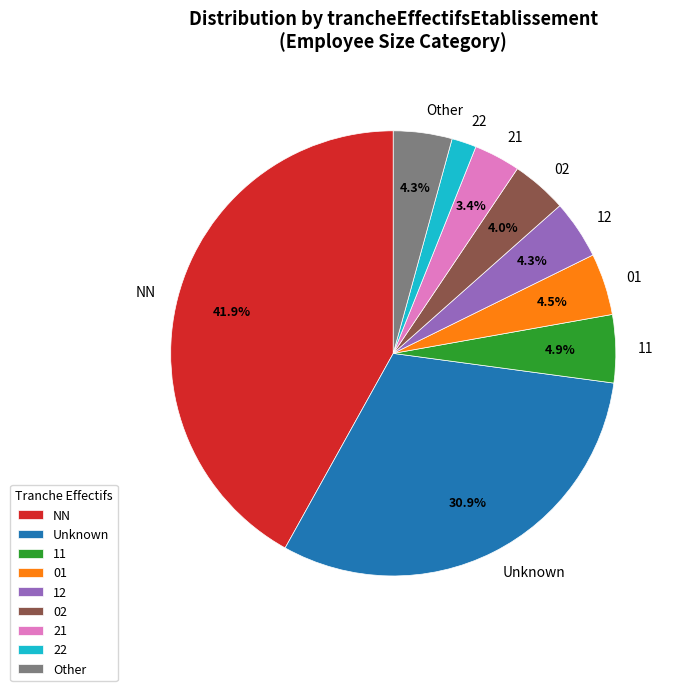

Between 11 and 22, which is larger?

11